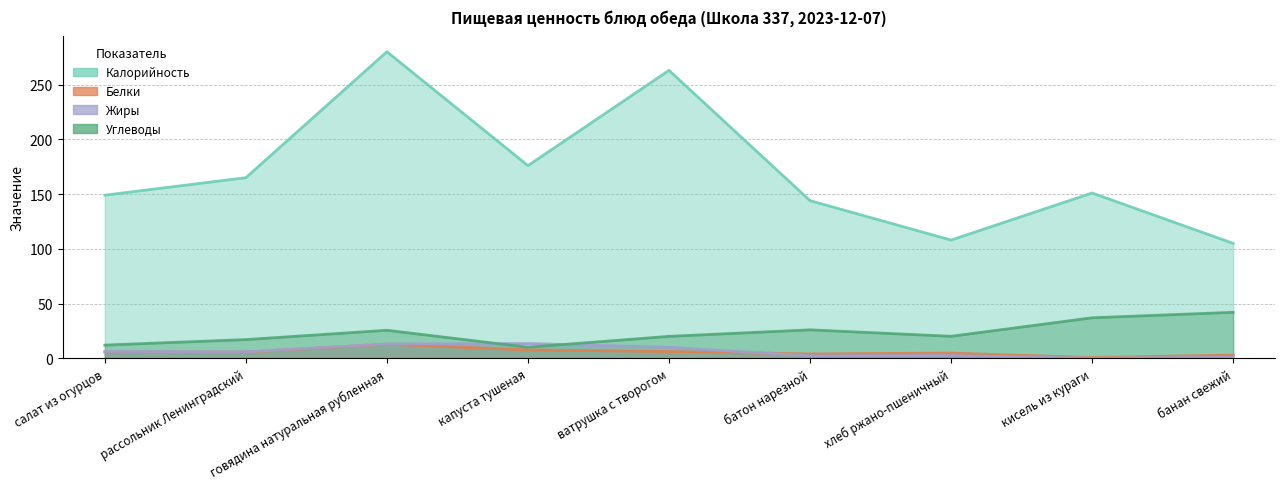

The value of Калорийность at говядина натуральная рубленная is 280.0. True or false?

True